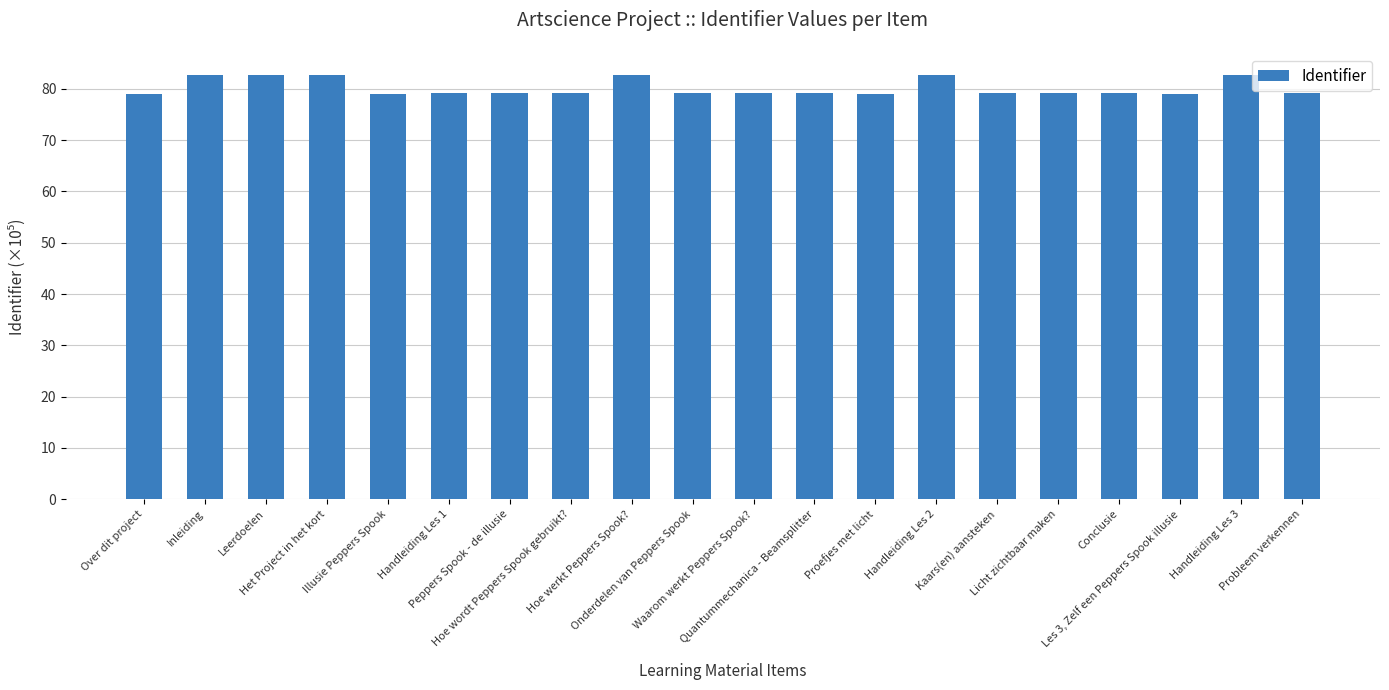

How many bars are there in total?

20